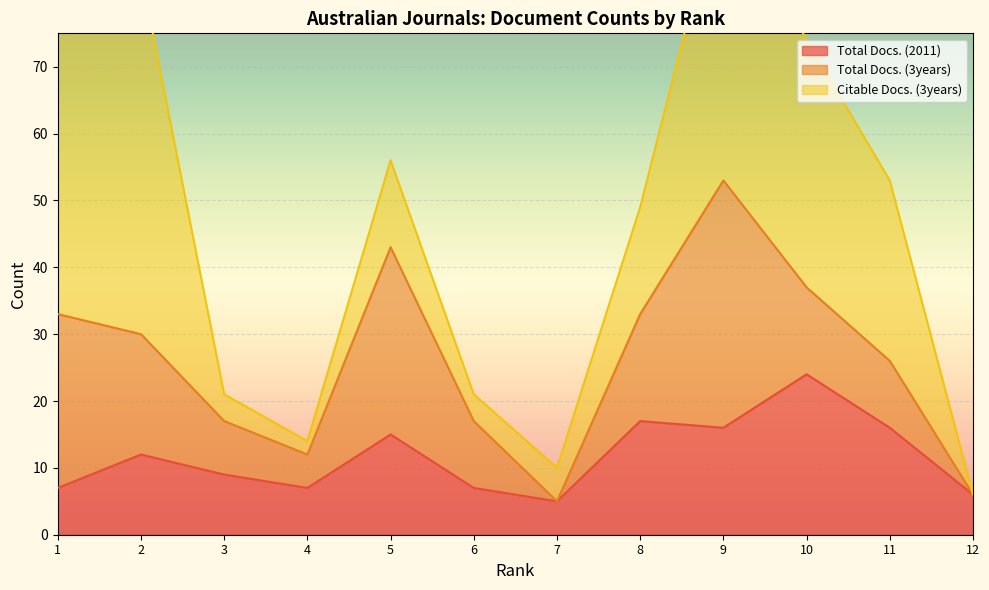

Which category has the highest value in the Total Docs. (2011) series?

10